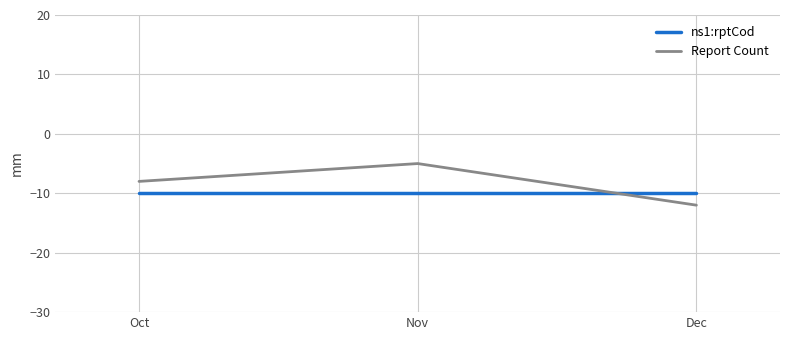

Which series has the largest total across all categories?

Report Count